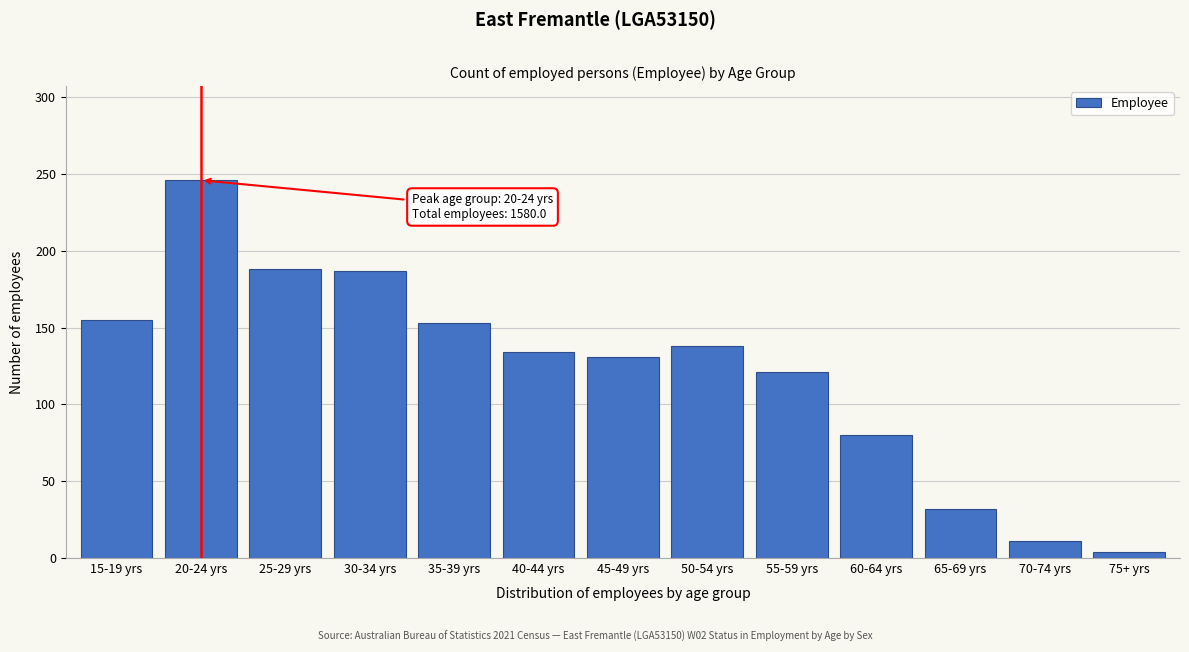

Is it true that the value at 50-54 yrs is 138?

True